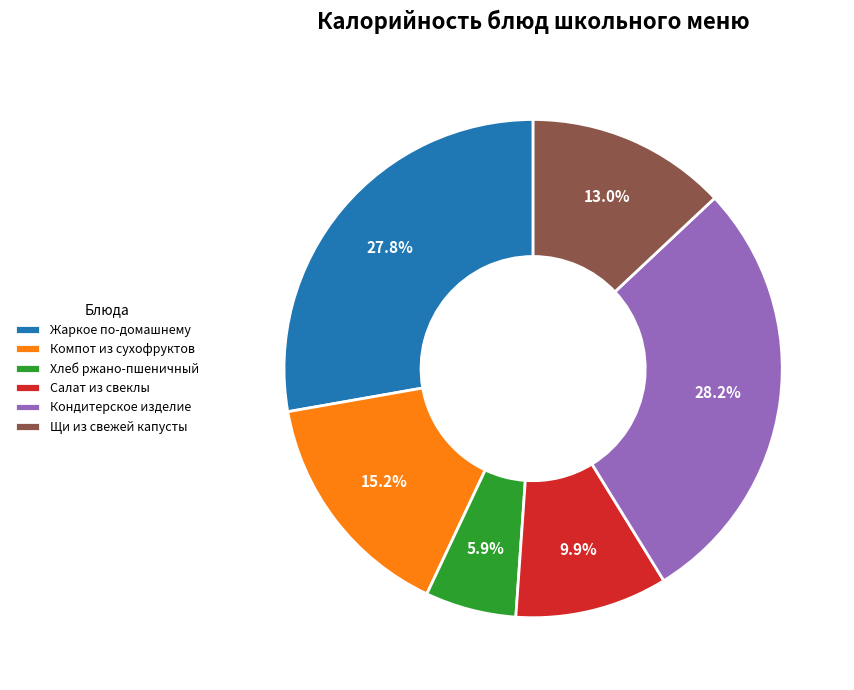

What is the smallest slice in the pie chart?

Хлеб ржано-пшеничный